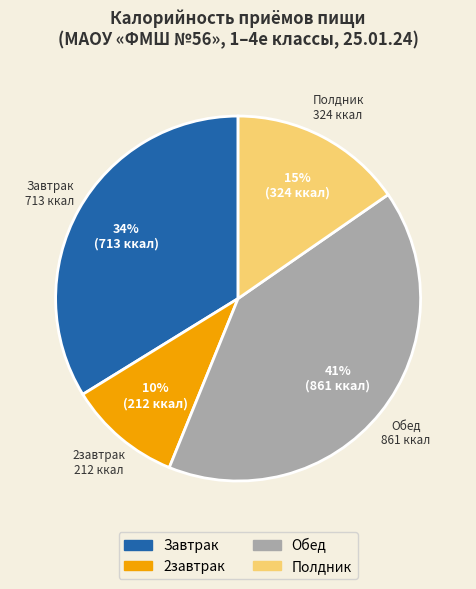

Combined, do Обед and Завтрак account for over 50%?

Yes